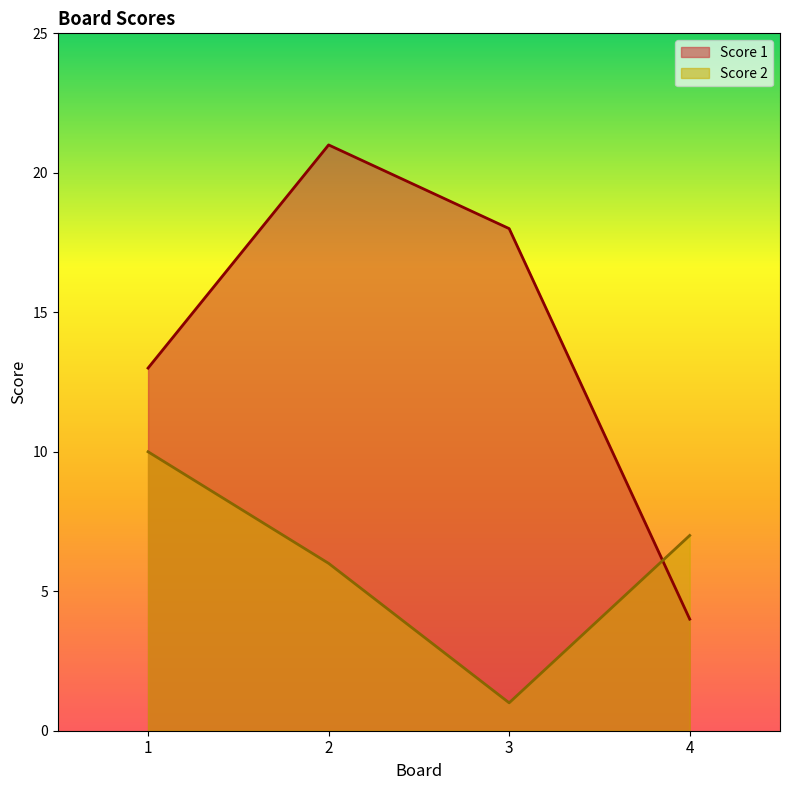

Which series ends up on top after the final intersection of Score 1 and Score 2?

Score 2